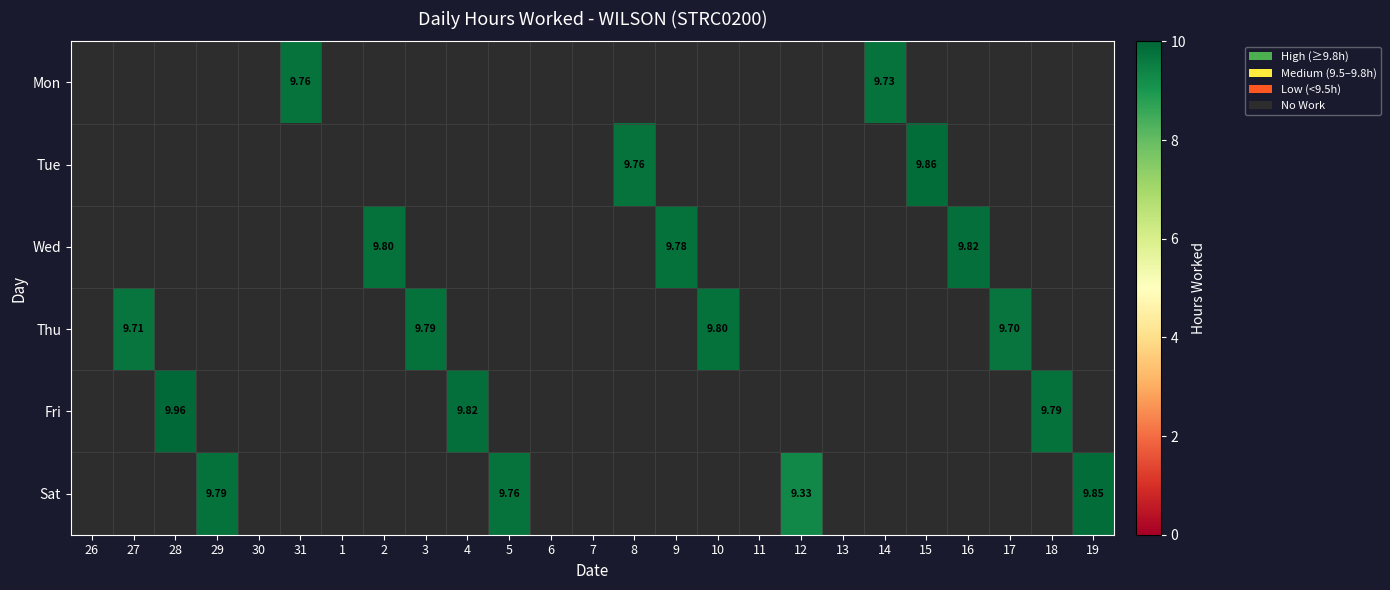

The Sat series shows 0.0 at 13. True or false?

True